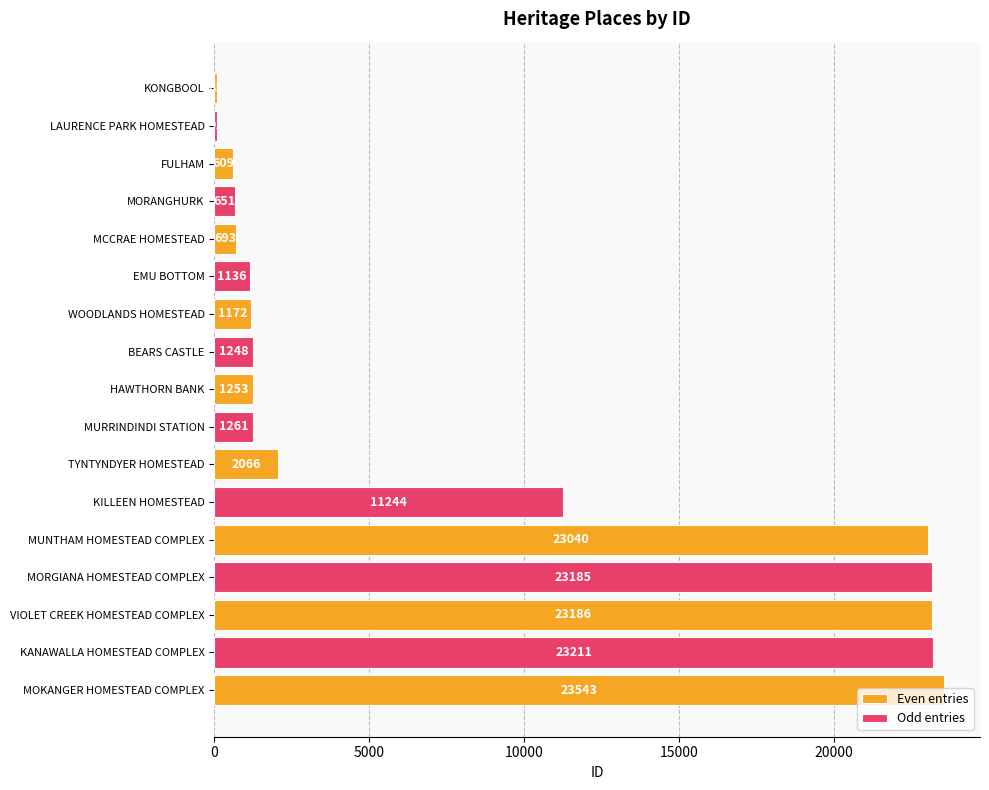

What is the change in value from LAURENCE PARK HOMESTEAD to MORGIANA HOMESTEAD COMPLEX?

+23094